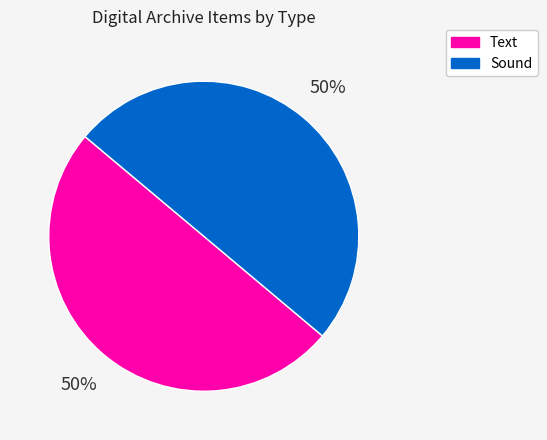

Do Text and Sound together represent more than half of the pie?

Yes